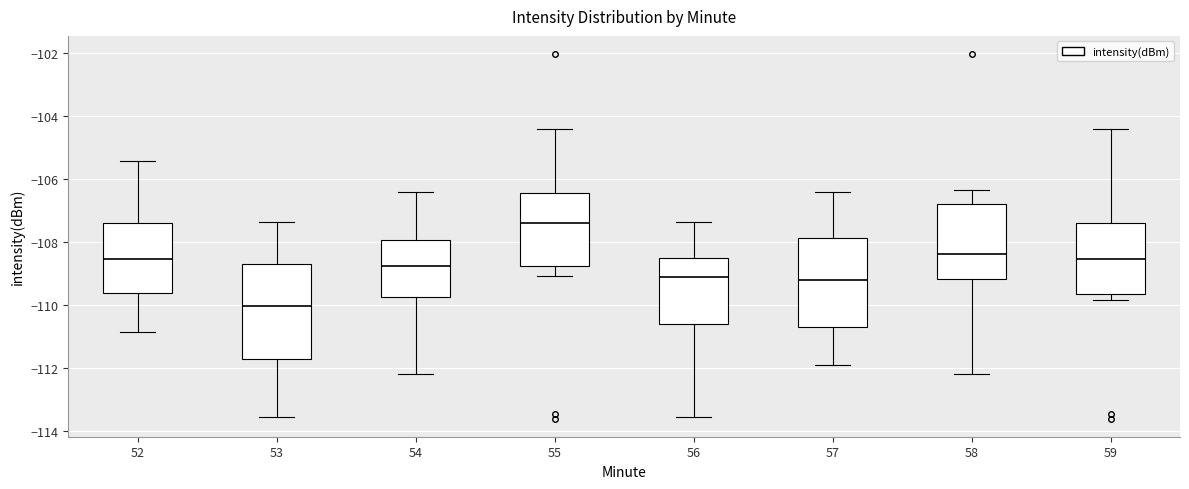

Where is the lower edge of the box at x = 54 on the y-axis? The values are not printed on the chart, so give them approximately, as read against the axis.

-109.8